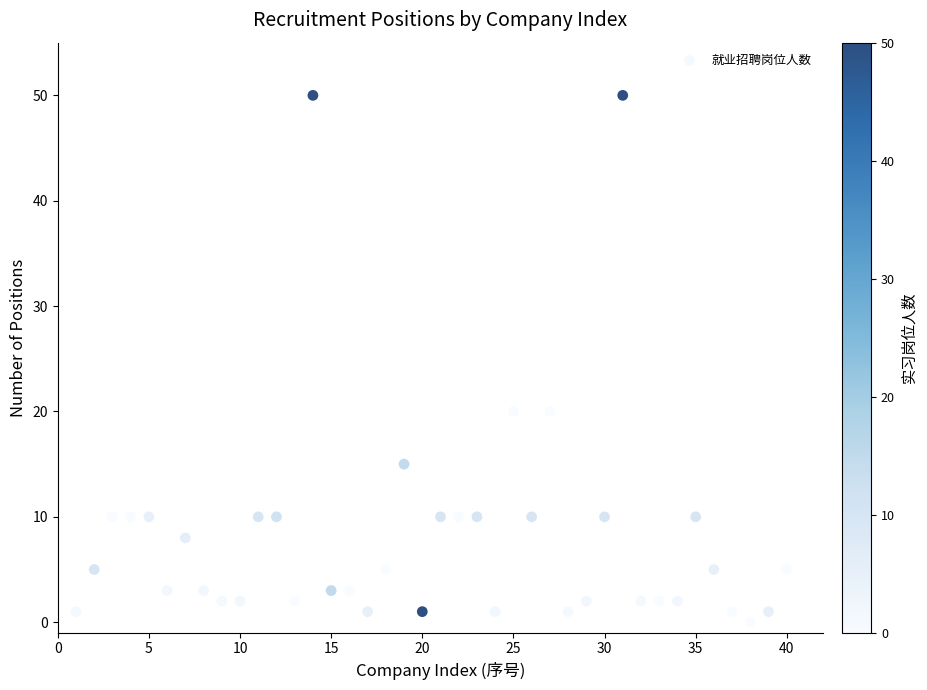

What is the range of Y values (max minus min)?

50